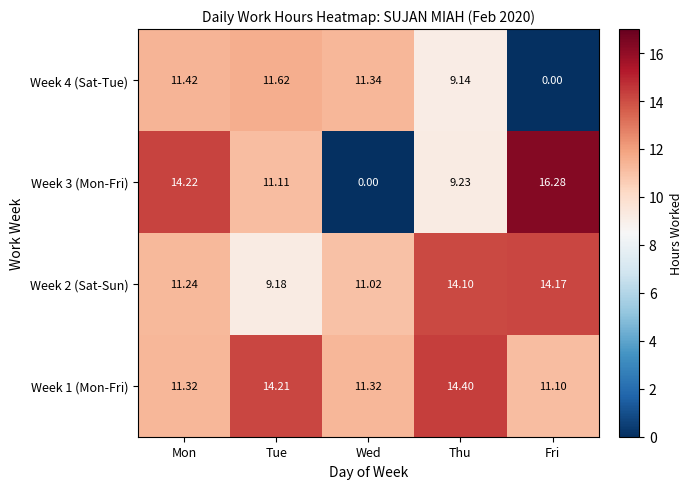

How many data points in Week 3 (Mon-Fri) are above 11?

3